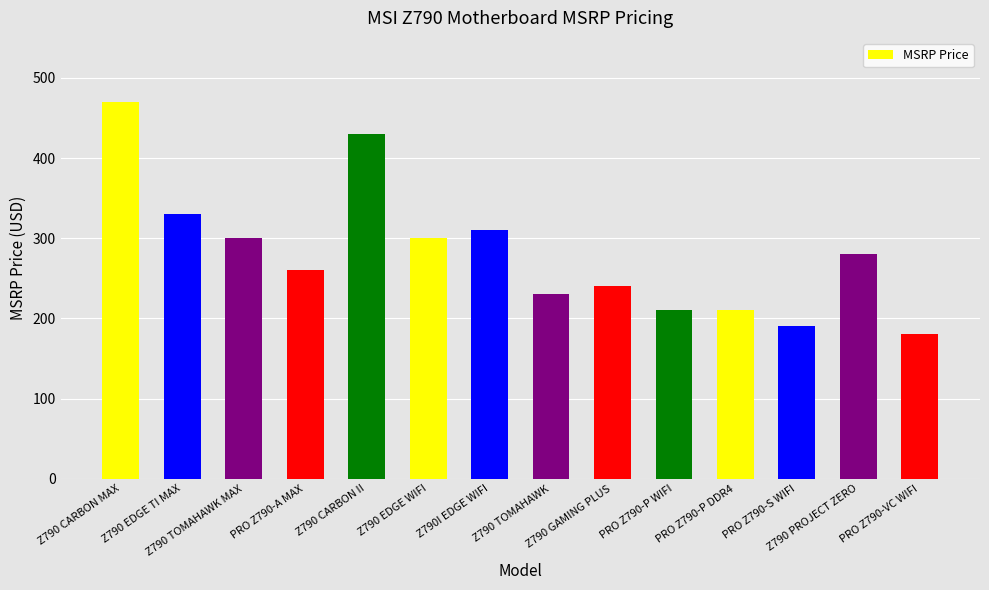

How many data points are less than 279?

7